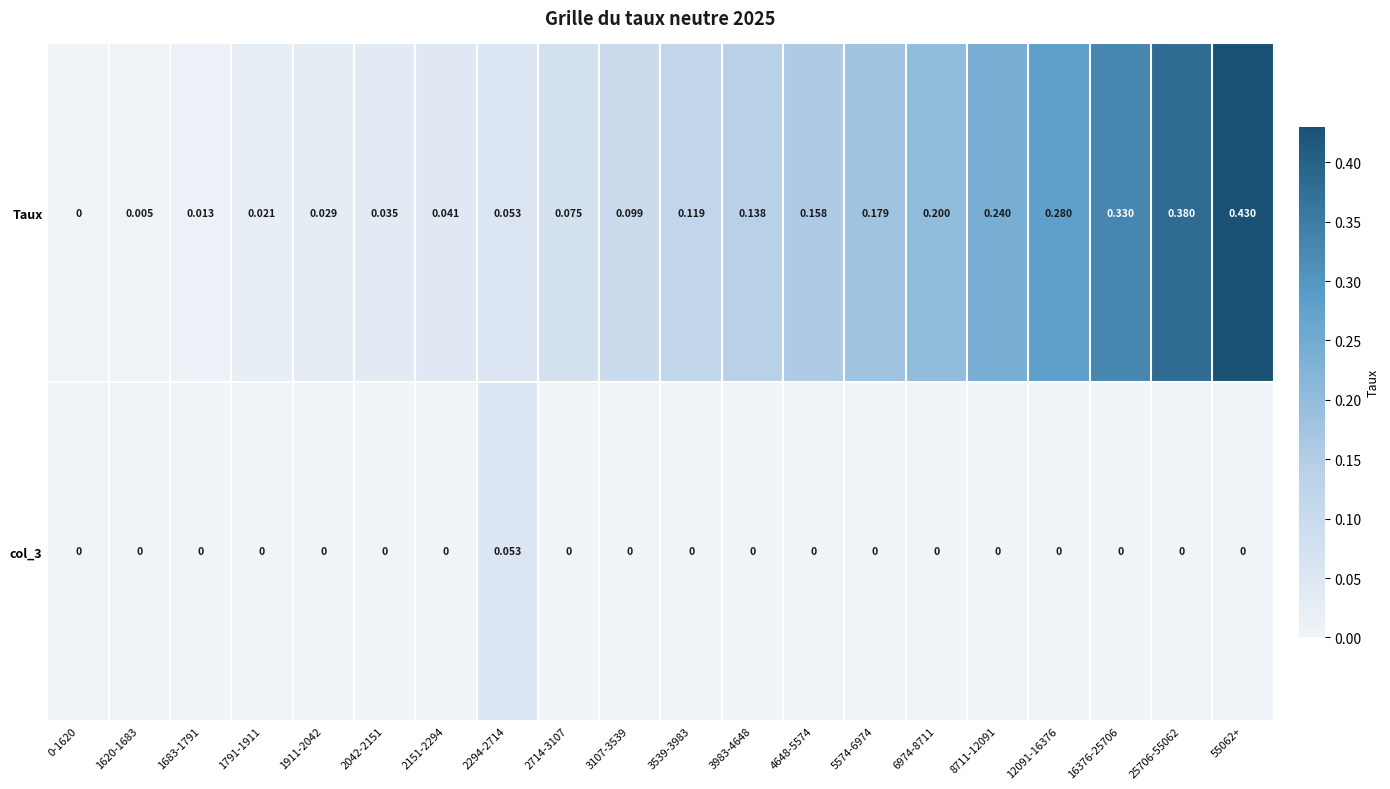

Which series has the largest total across all categories?

Taux